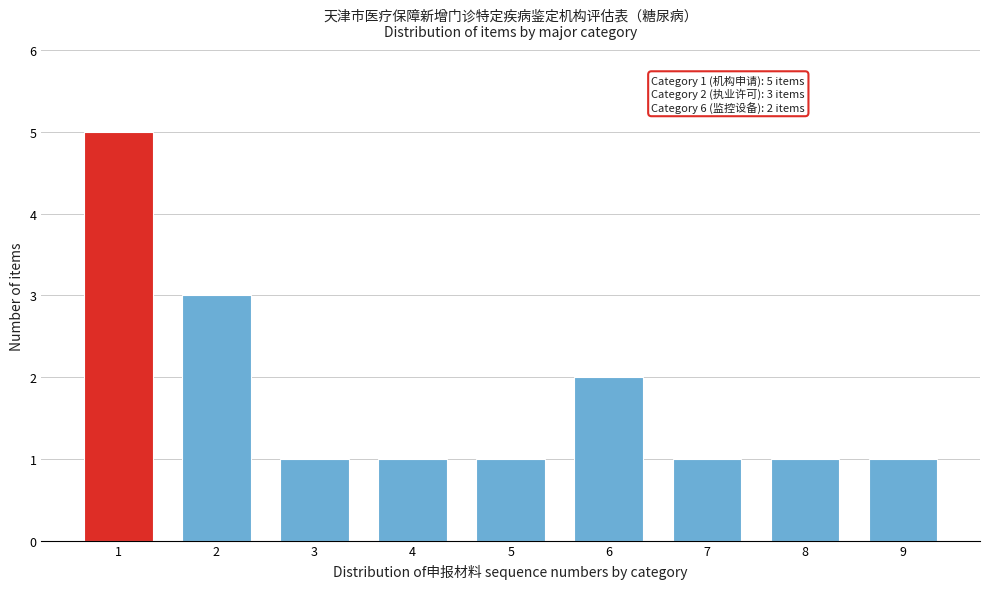

Reading right to left, what are all the values shown in this chart?

1	1	1	2	1	1	1	3	5